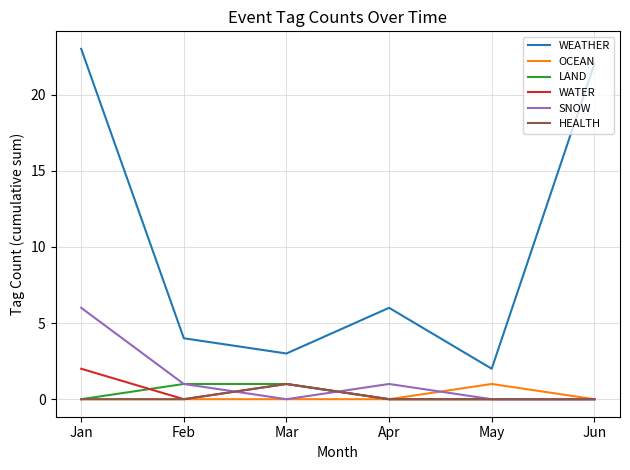

The WEATHER series shows 4 at Feb. True or false?

True